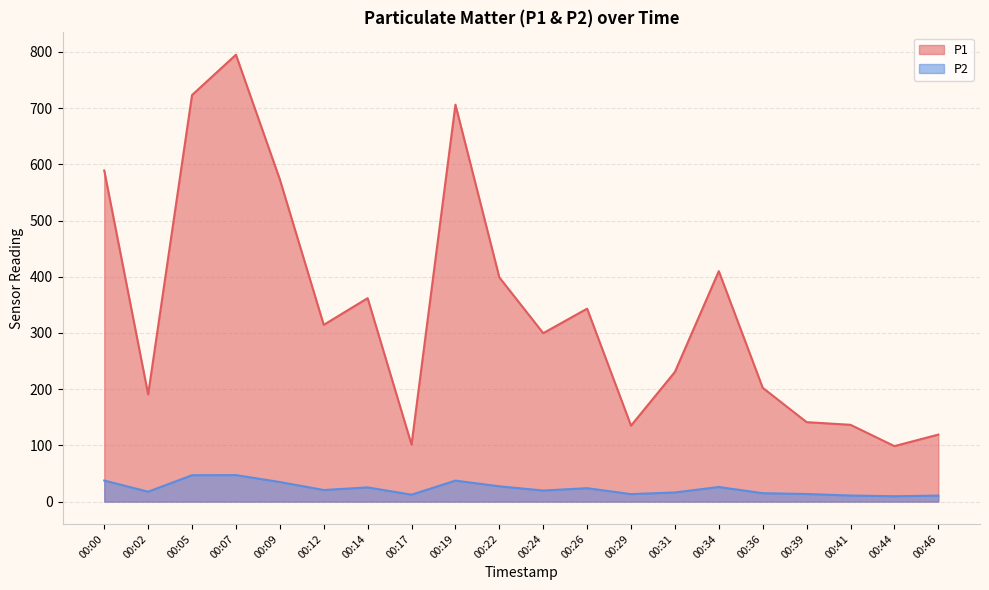

Is it true that P1 equals 42.7 at 00:44?

False